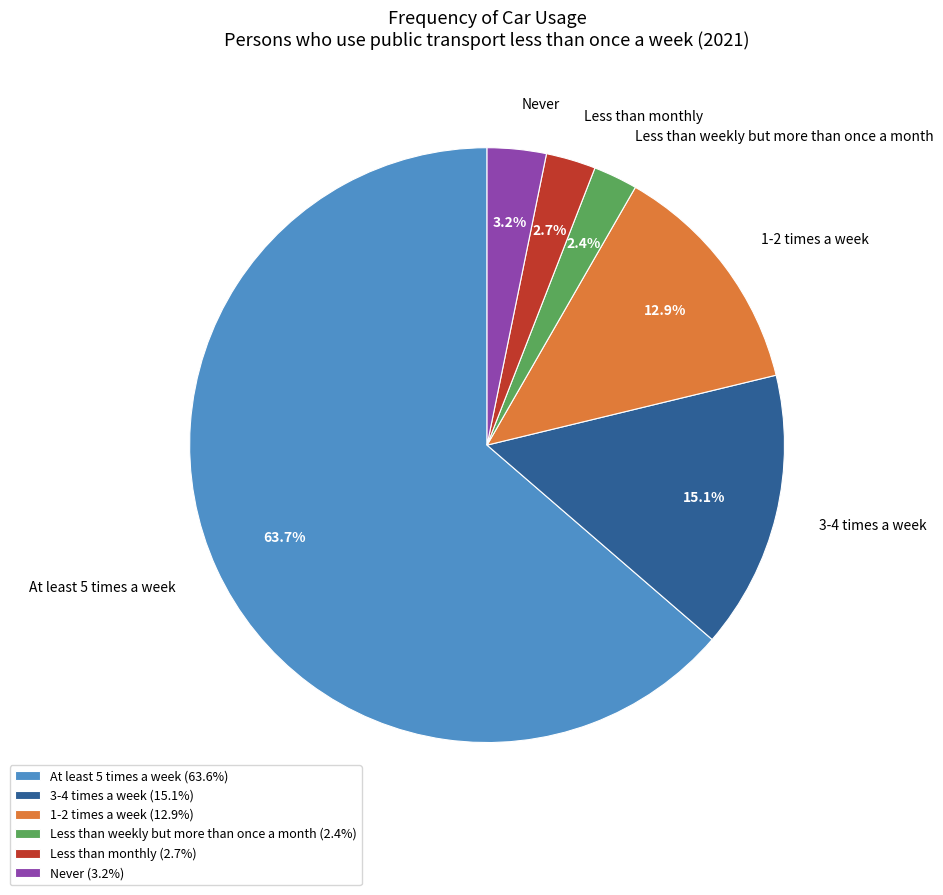

How many segments does this pie chart have?

6